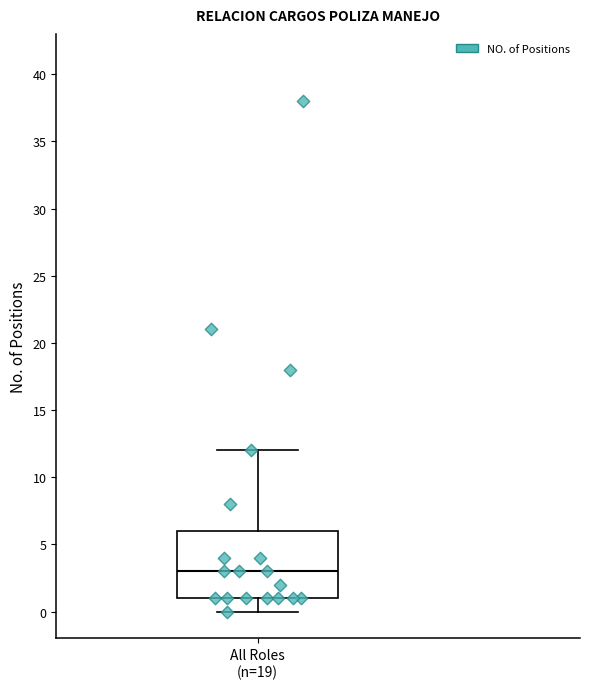

Transcribe this box plot: give where the median line is, the range the box spans, and where the two whiskers end, as read against the y-axis. The values are not printed on the chart, so give them approximately, as read against the axis.

median 3, box 1 to 6, whiskers 0 to 12